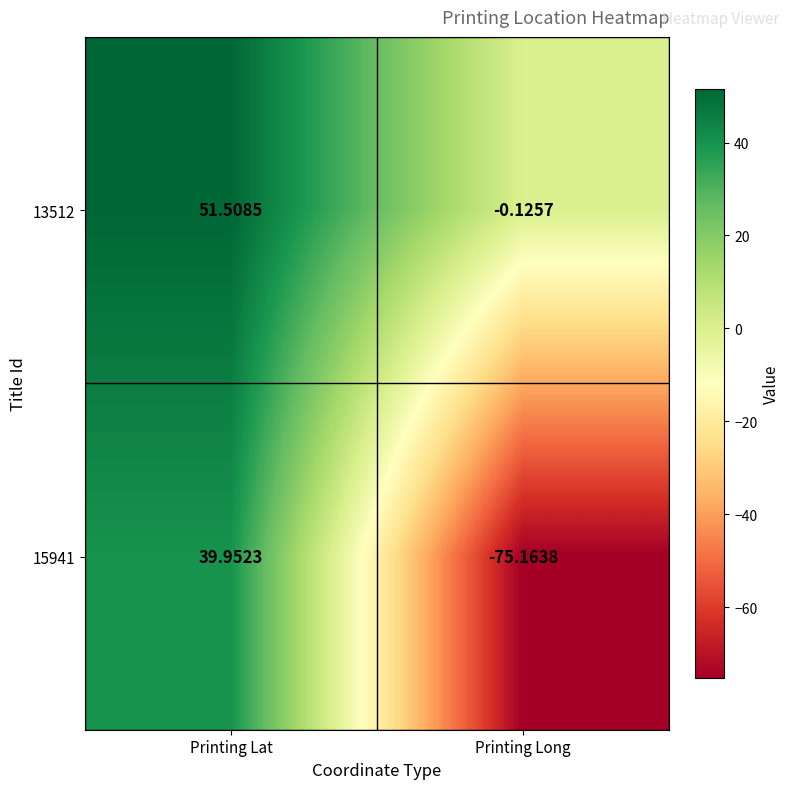

How many data points does each series have?

2